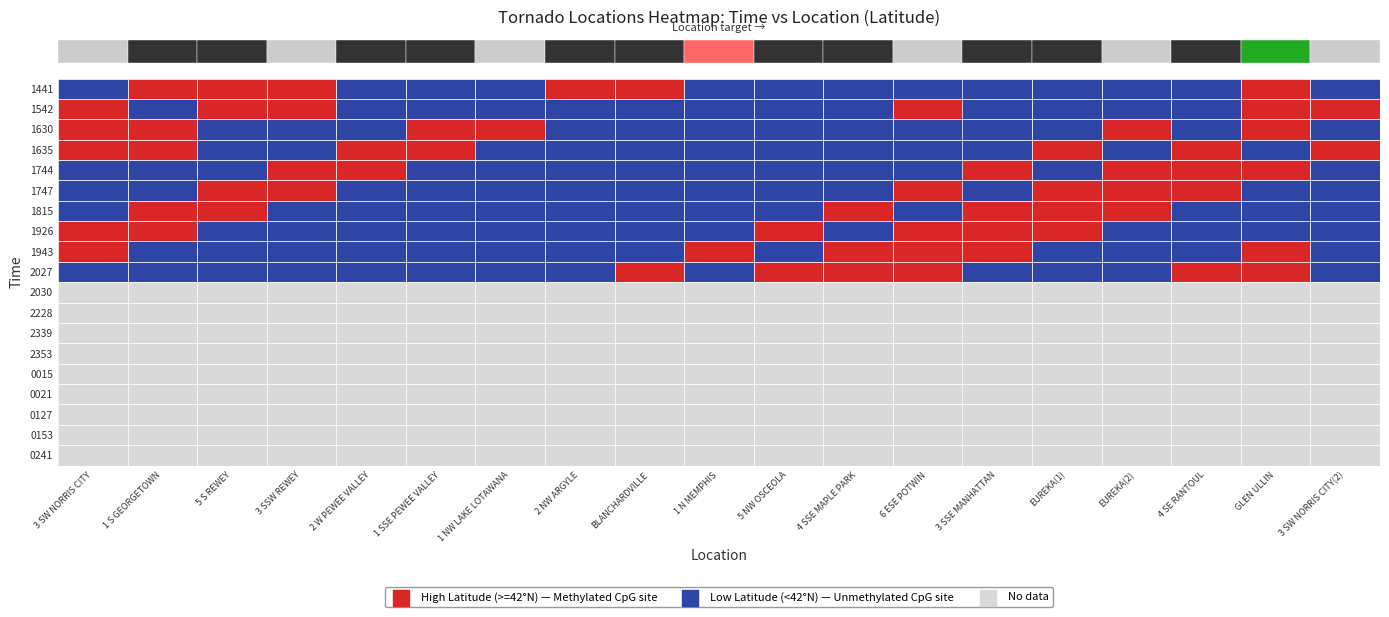

What is the average value of the 1747 series?

40.4